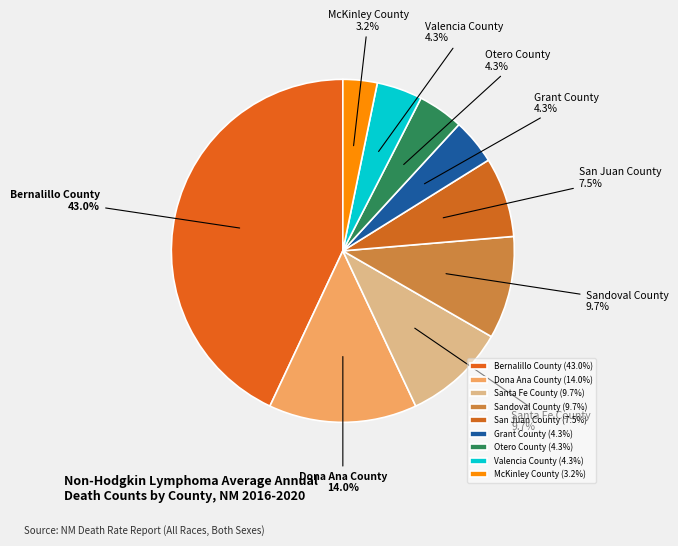

To the nearest percent, what portion does Sandoval County represent?

10%